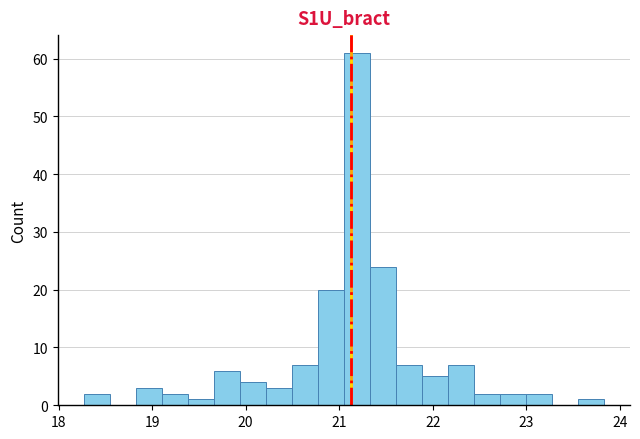

Around what value on the x-axis is the tallest bar? Give the approximate position of its centre, as read against the axis.

21.2